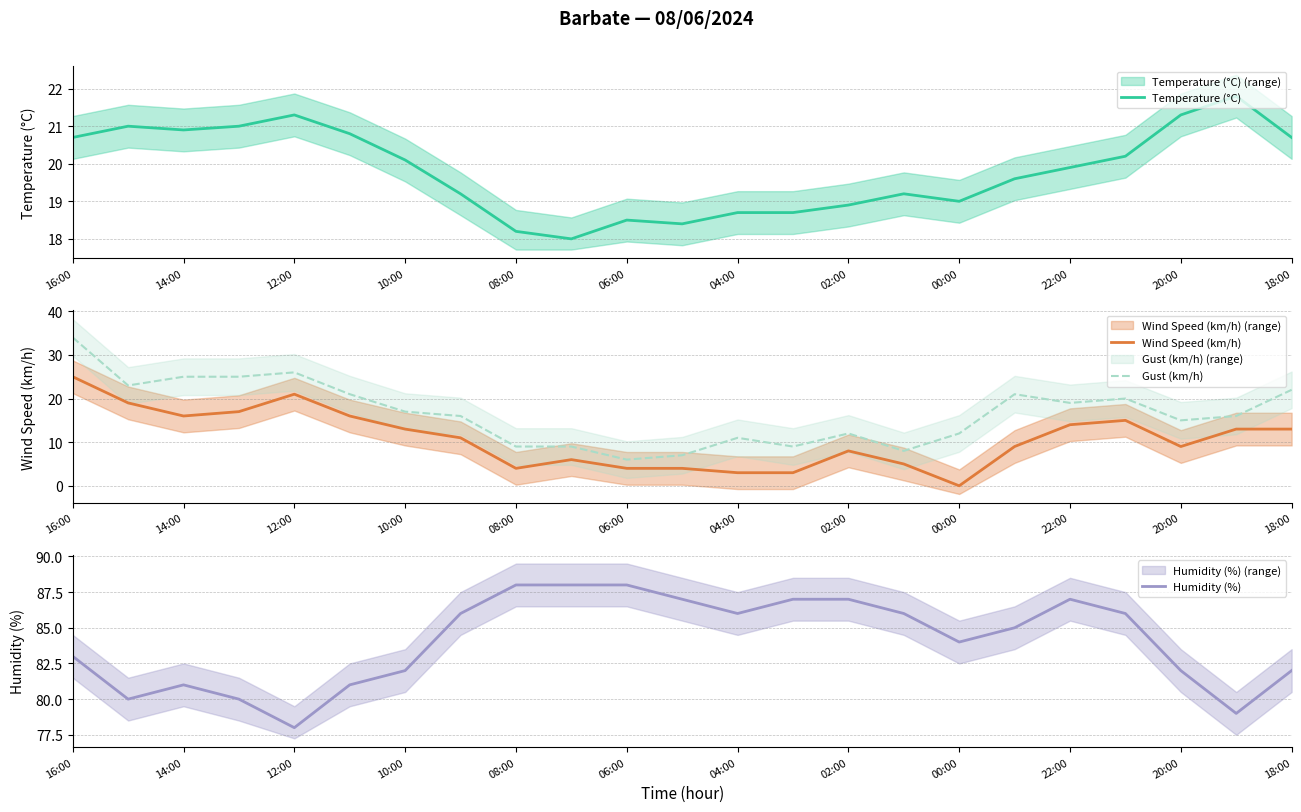

What is the maximum value for Wind Speed (km/h)?

25